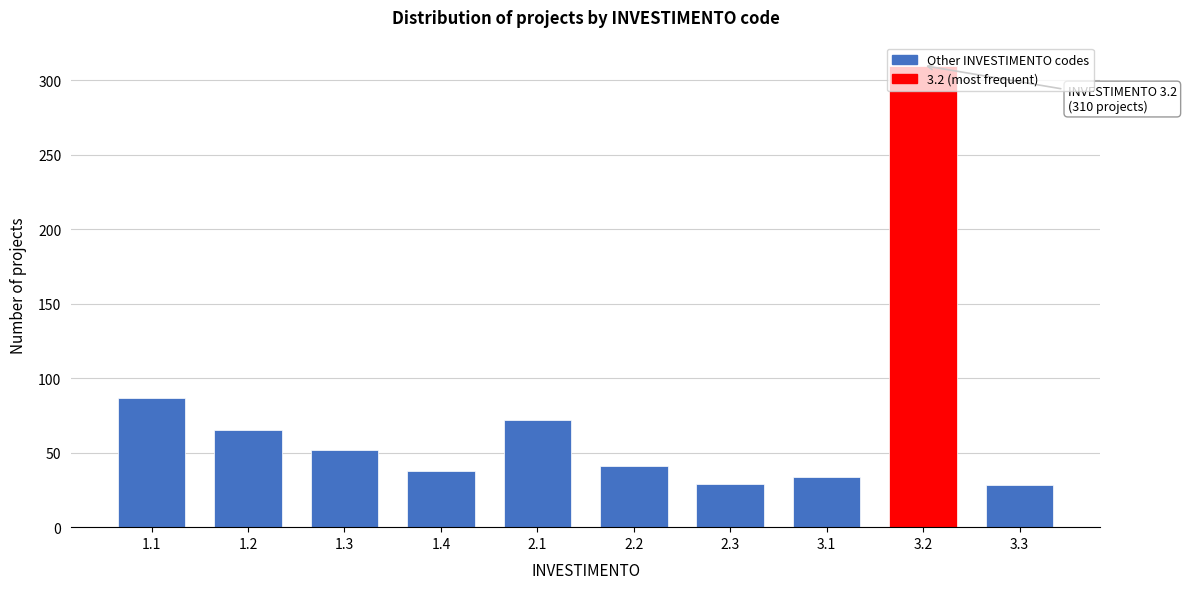

What is the average value?

76